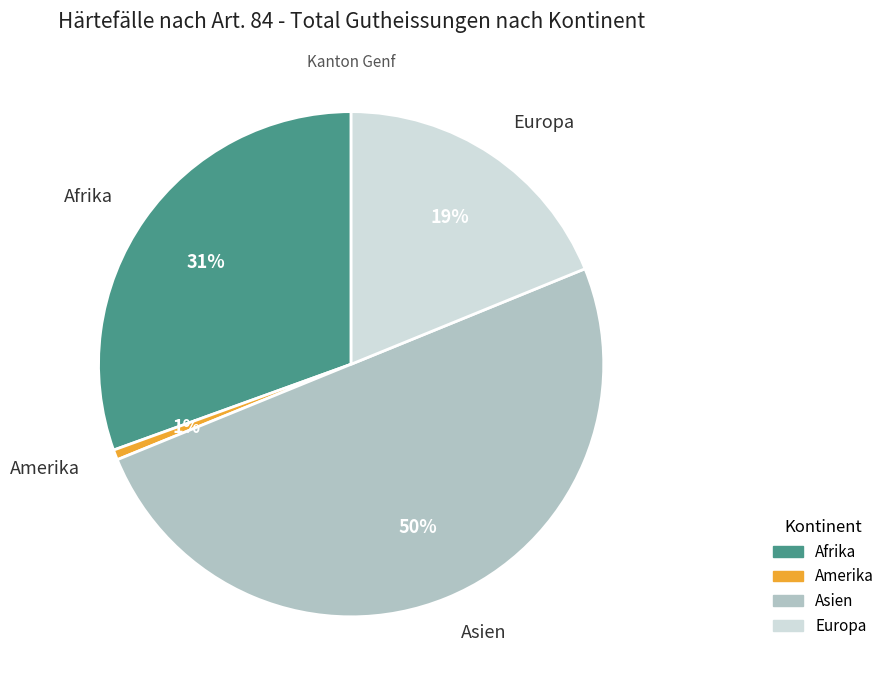

Combined, do Afrika and Asien account for over 50%?

Yes